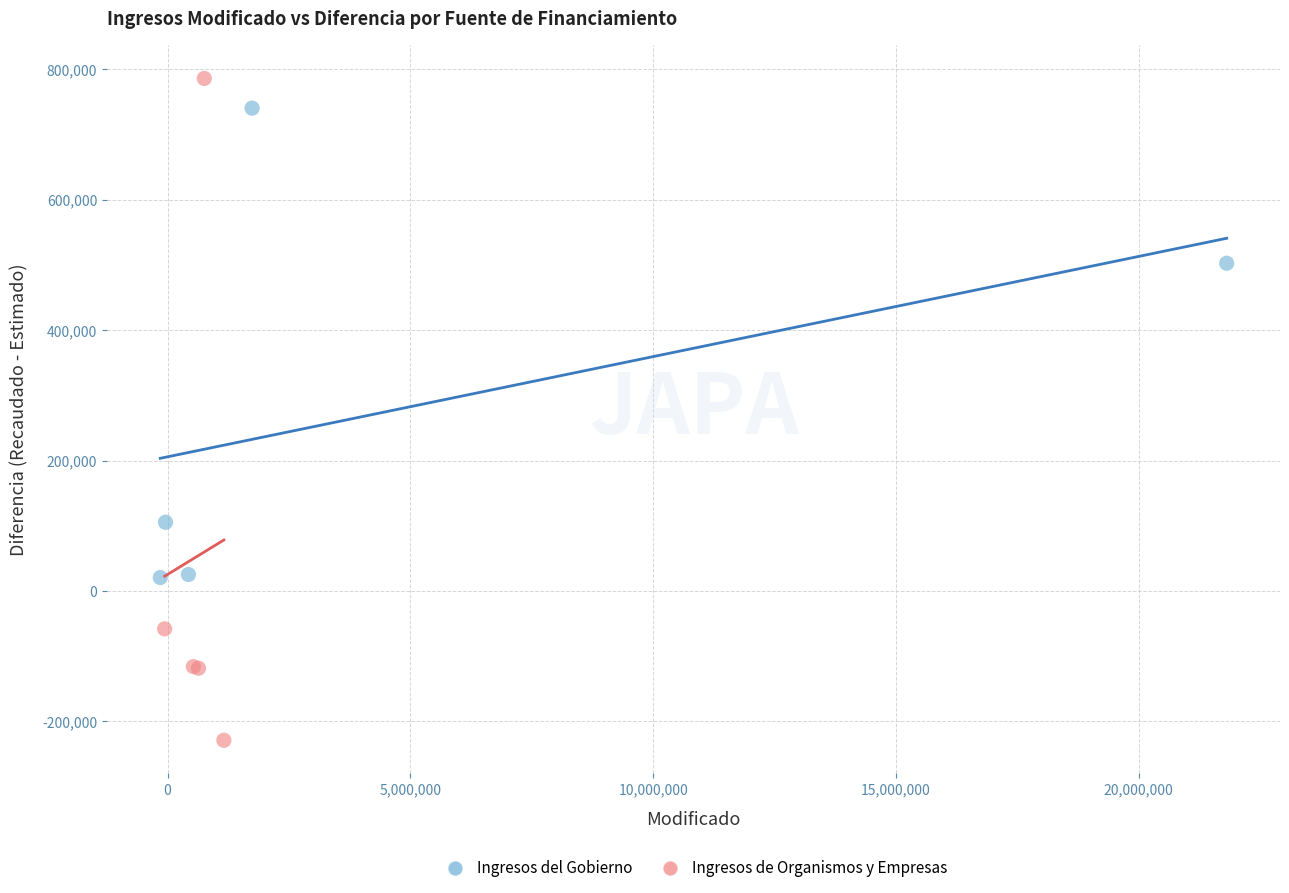

Which series has the largest Y range (max minus min)?

Ingresos de Organismos y Empresas